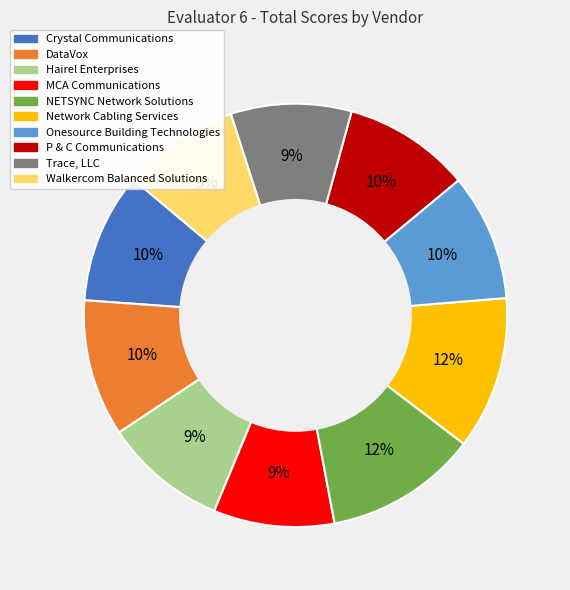

To the nearest percent, what is the combined percentage of P & C Communications and Hairel Enterprises?

19%